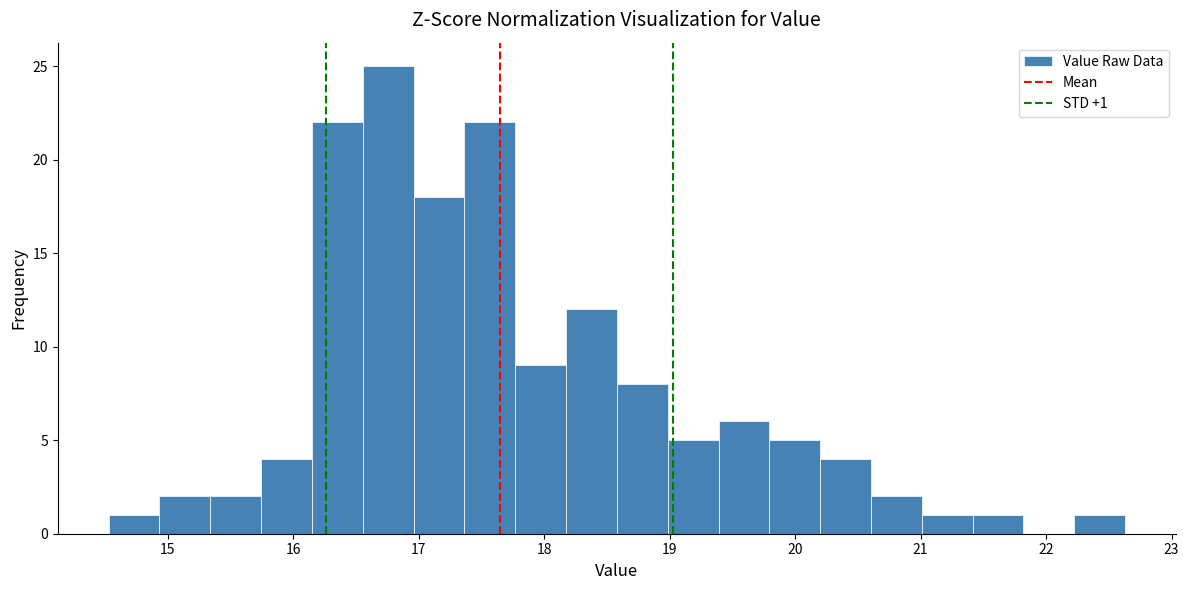

Over which range of the x-axis is the bar tallest?

16.6 to 17.0